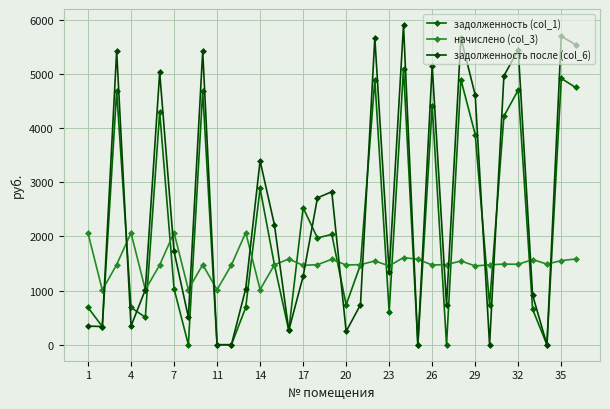

What is the difference between the maximum and second lowest values in the задолженность после (col_6) series?

5901.3